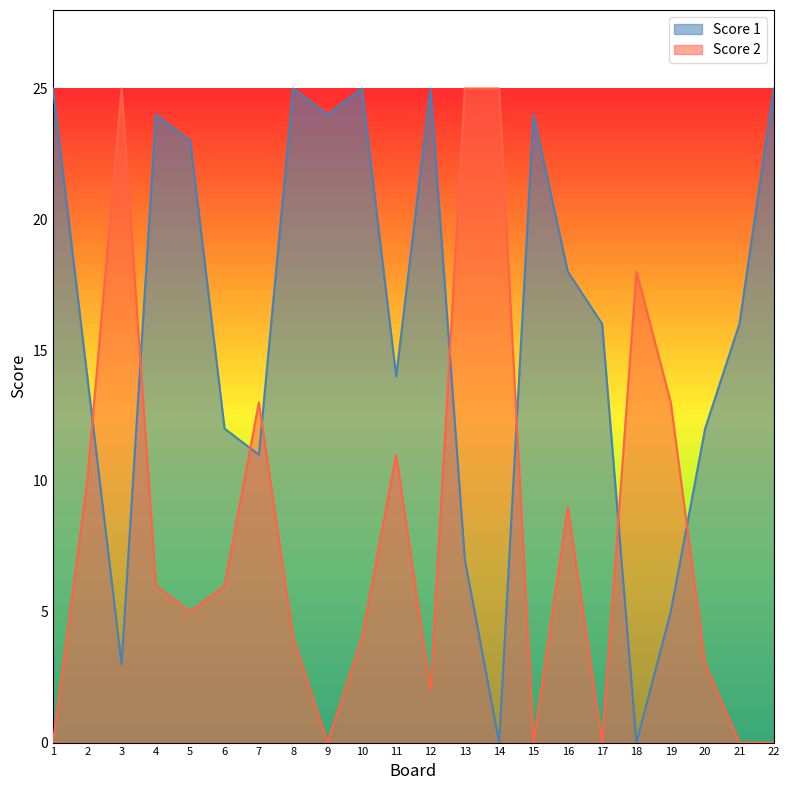

List the series in order of their peak value, lowest first.

Score 1, Score 2